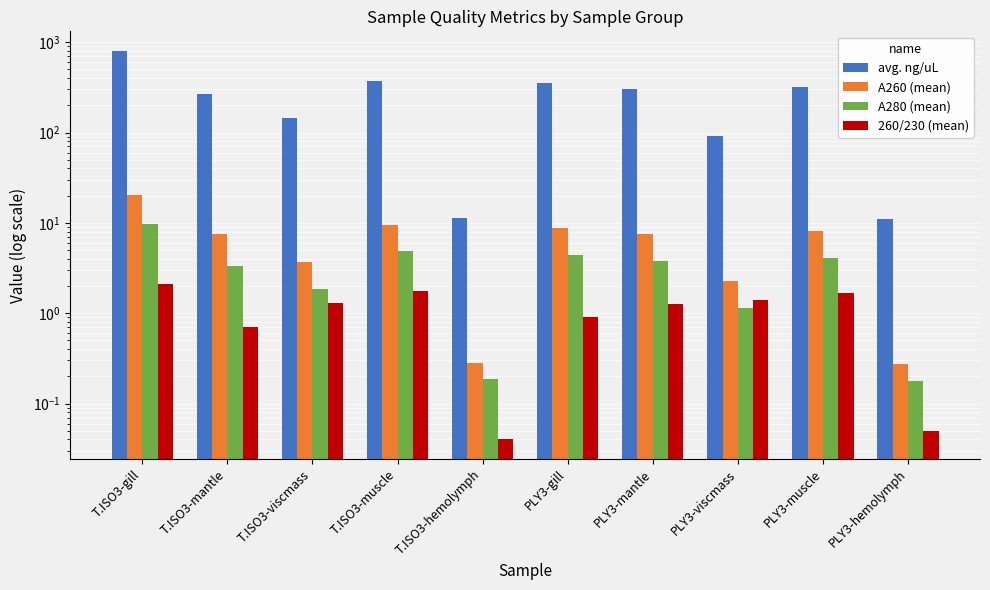

Count the number of categories in the chart.

10